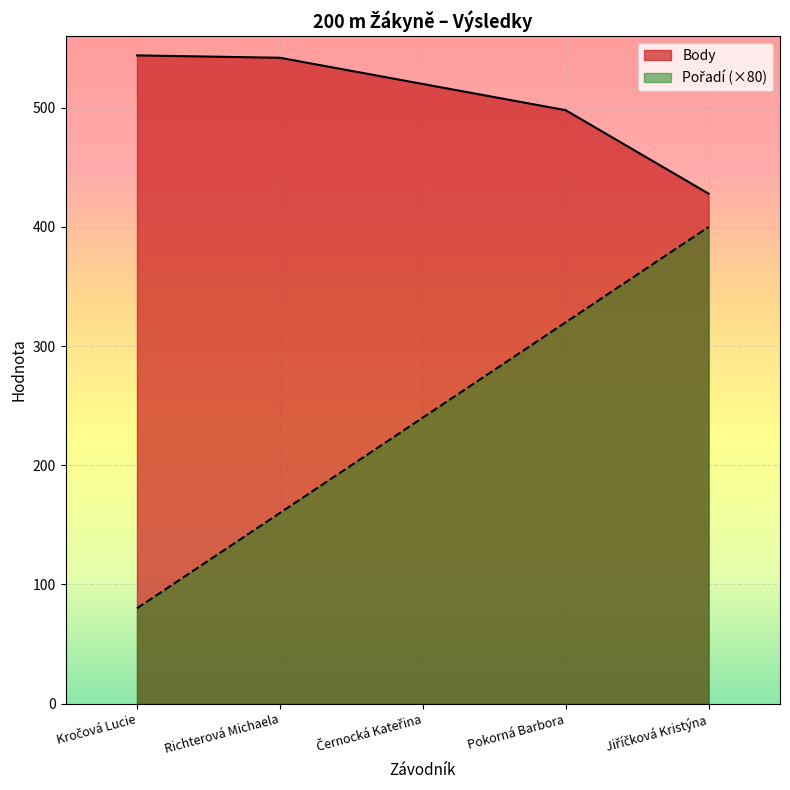

Rank the categories by Body value from highest to lowest.

Kročová Lucie, Richterová Michaela, Černocká Kateřina, Pokorná Barbora, Jiříčková Kristýna